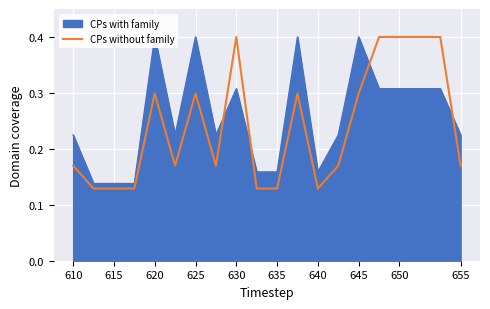

The CPs without family series shows 0.2 at 620. True or false?

False